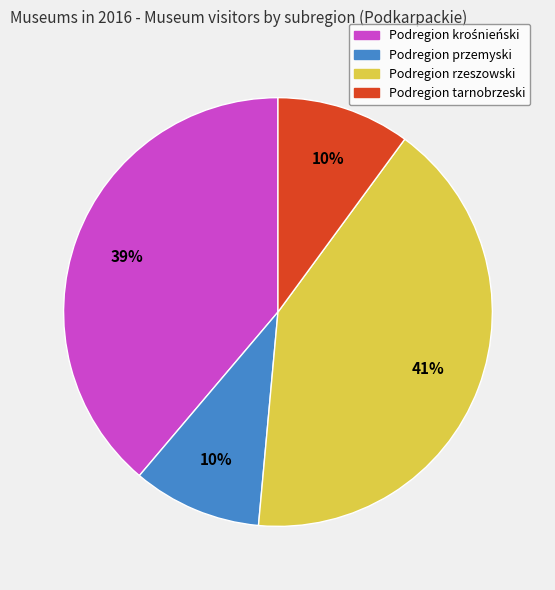

How many segments does this pie chart have?

4